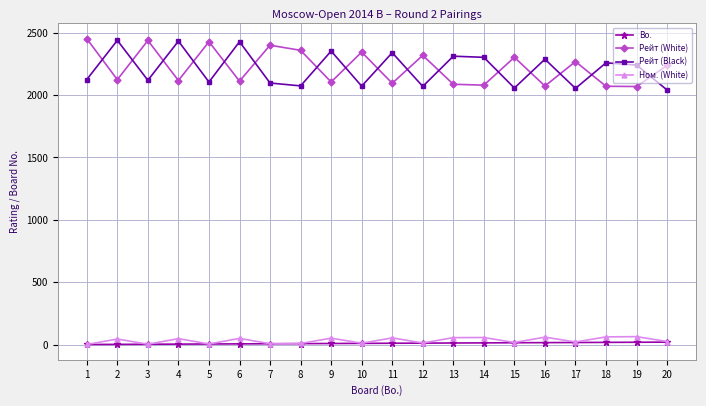

What is the value of the Рейт (White) point at the 8th from the left?

2359